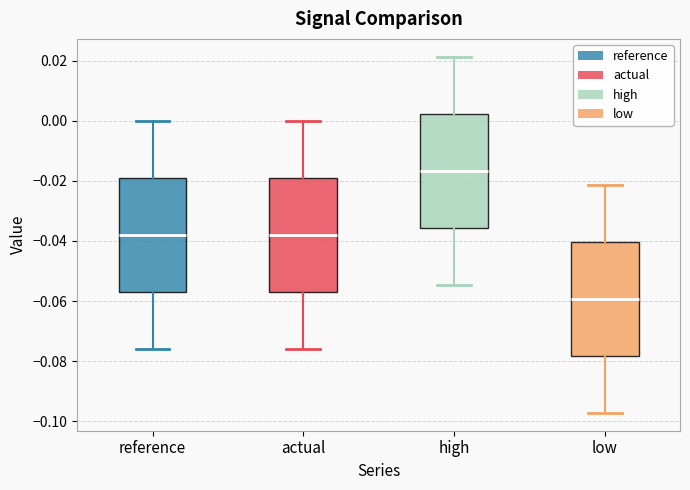

Which box has the lowest median line?

low